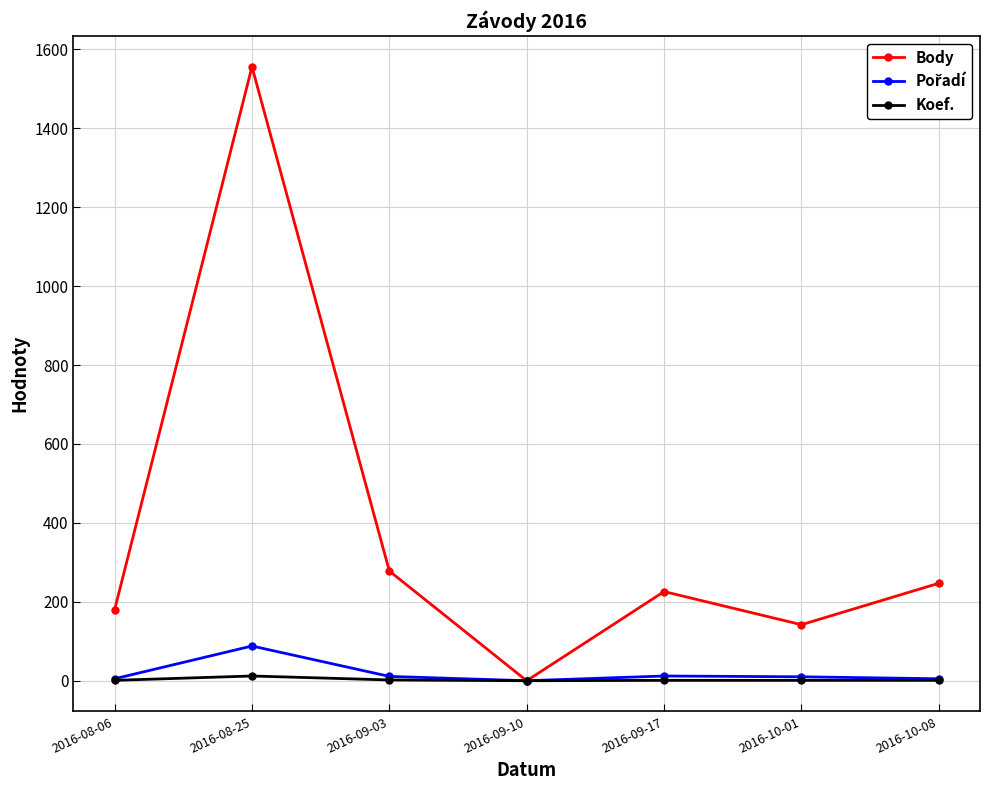

True or false: Body has more than 0 points higher than both neighbors.

True